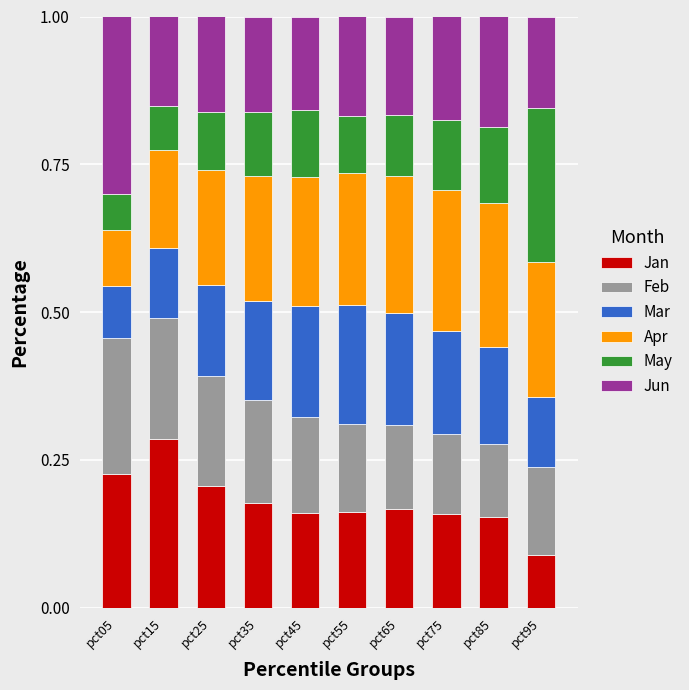

What is the total value across all series at pct35?

1.0